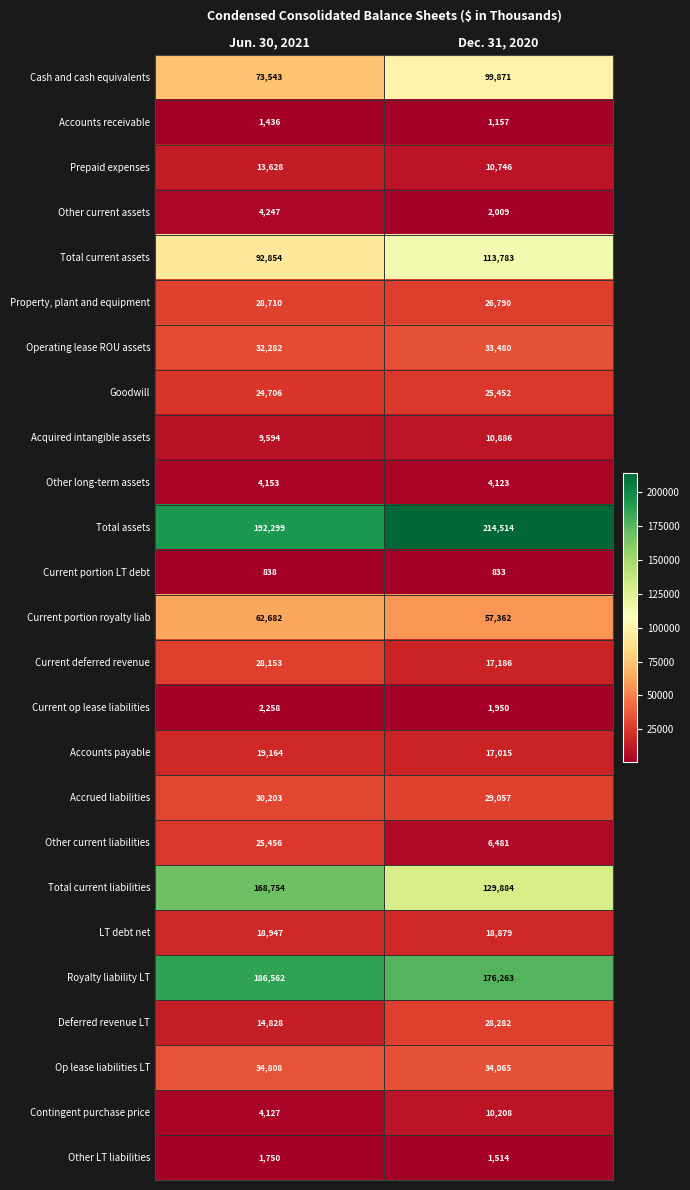

Which series has the largest range (max minus min)?

Total current liabilities